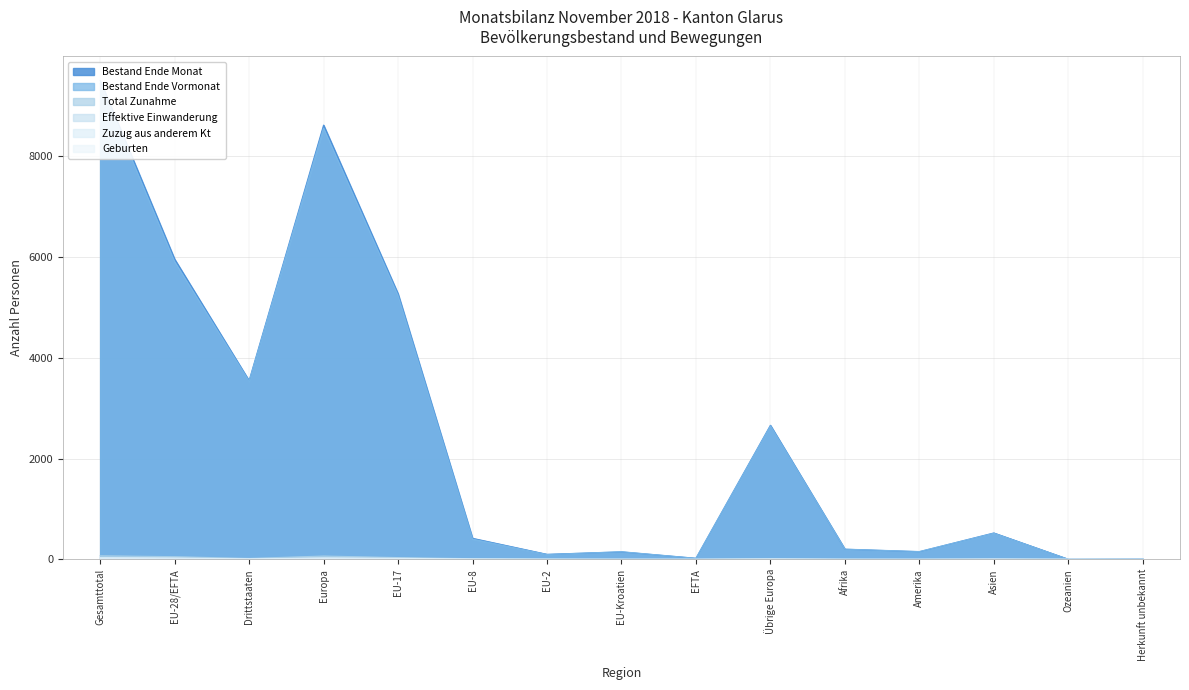

Which series has the largest total across all categories?

Bestand Ende Monat